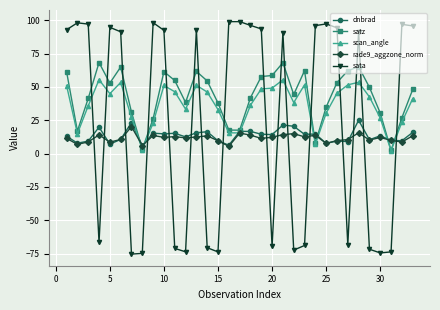

In scan_angle, how many points are higher than both neighbors (excluding endpoints)?

7